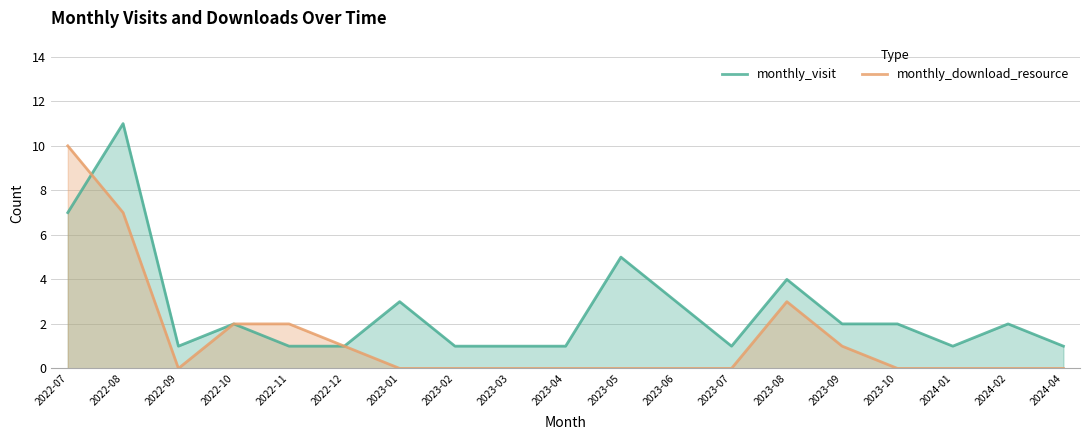

At which category does the chart reach its peak across all series?

2022-08